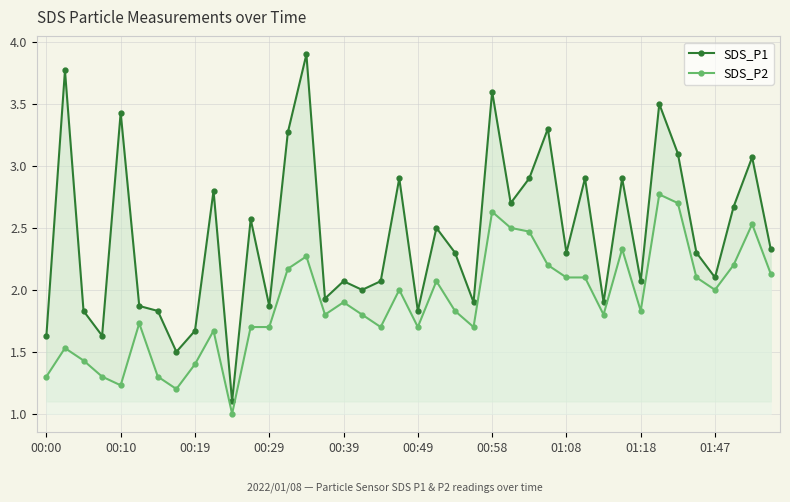

Count the number of data series in this chart.

2